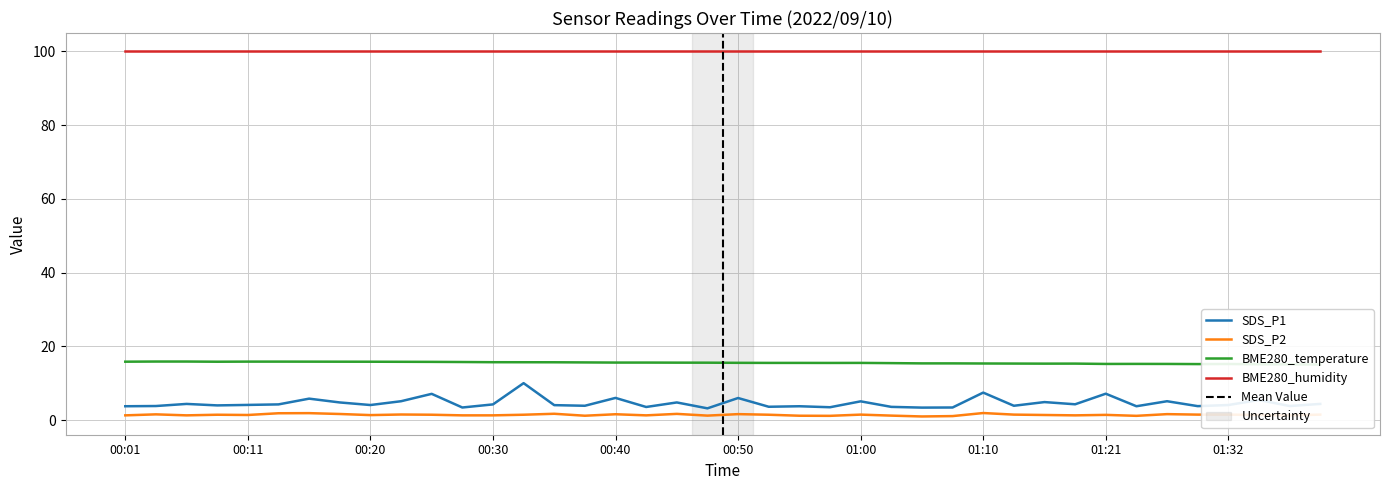

The value of BME280_temperature at 00:25 is 3.7. True or false?

False